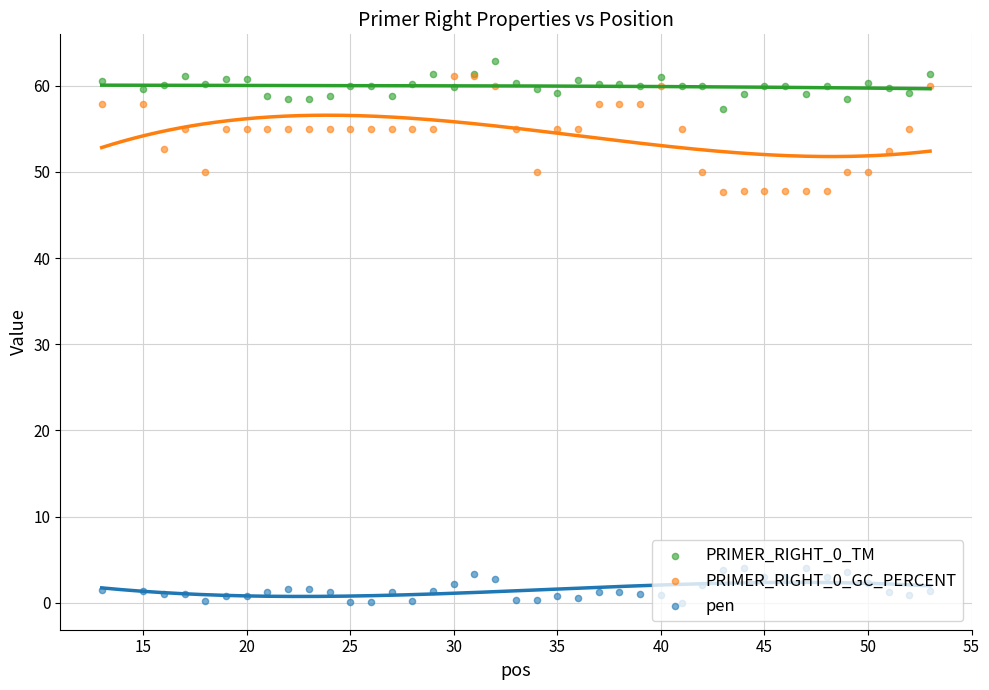

What are all the series names shown in the legend?

PRIMER_RIGHT_0_TM, PRIMER_RIGHT_0_GC_PERCENT, pen